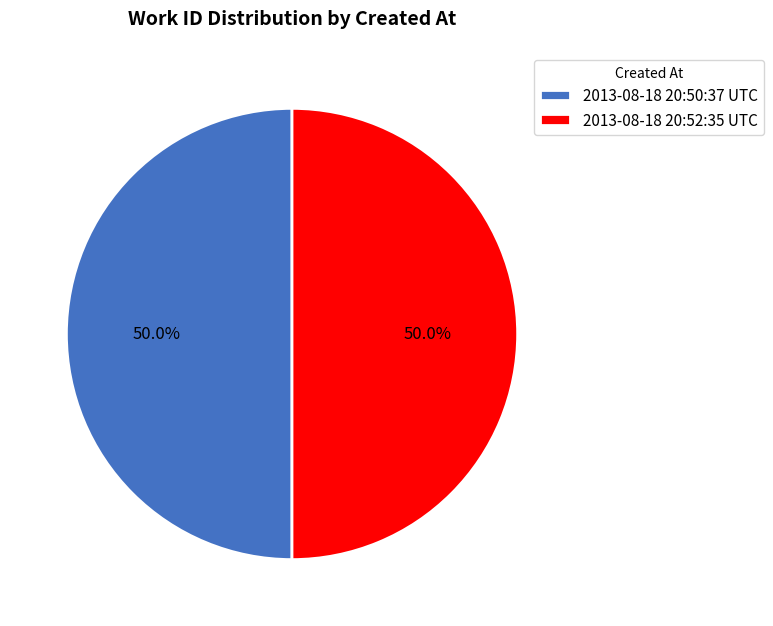

Combined, what portion of the pie is 2013-08-18 20:52:35 UTC and 2013-08-18 20:50:37 UTC?

100.0%